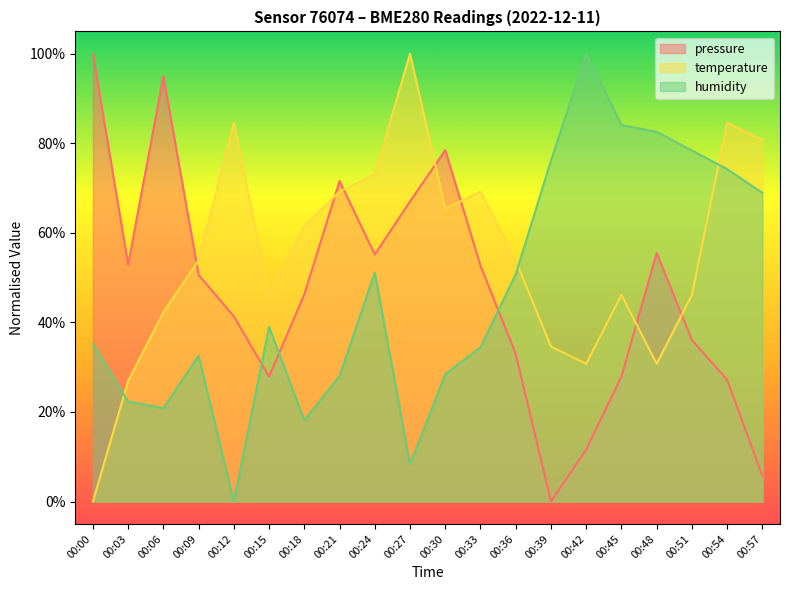

How many data points does each series have?

20